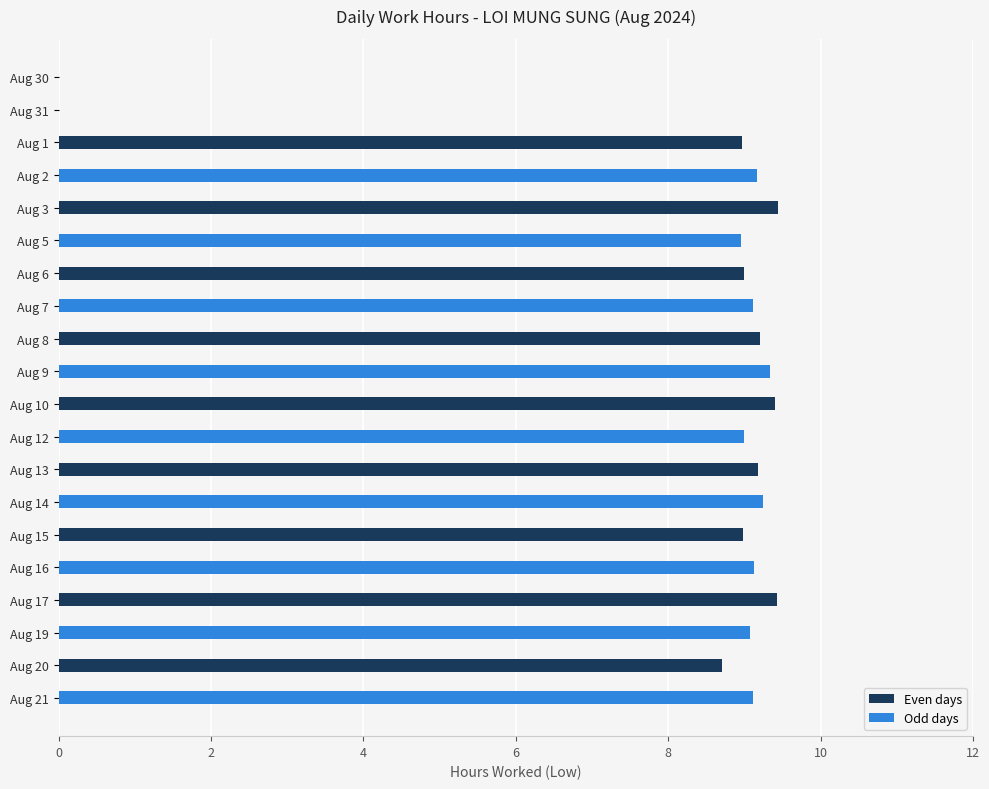

How many distinct data groups are displayed?

1